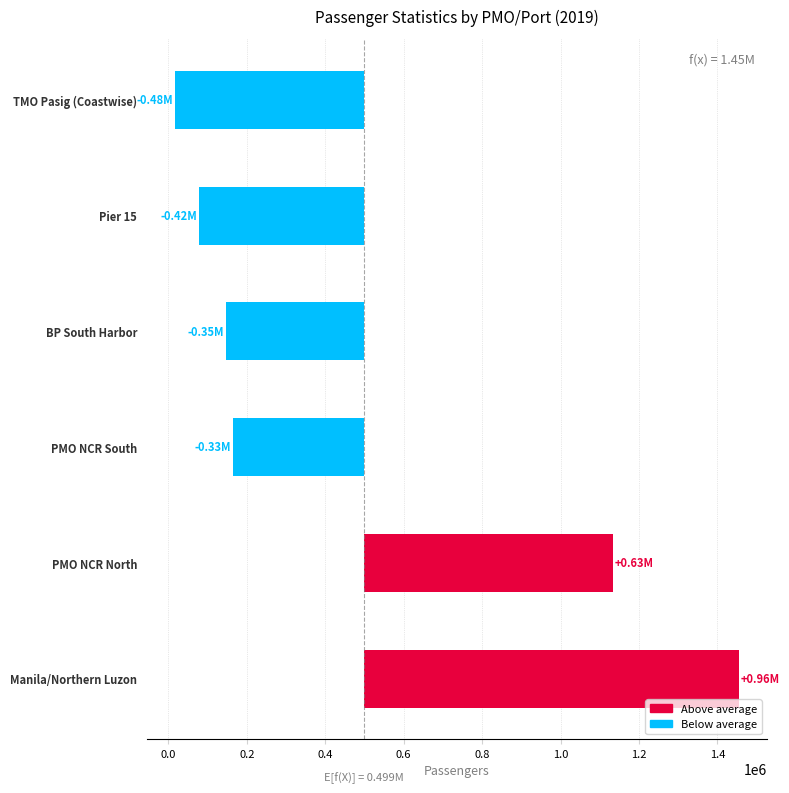

How many categories are shown in the chart?

6